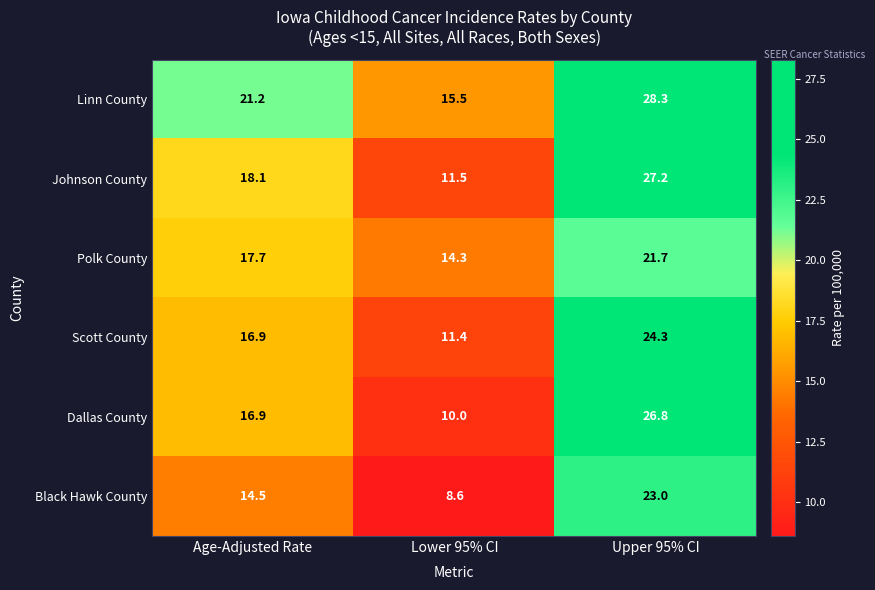

What is the total value across all series at Lower 95% CI?

71.3